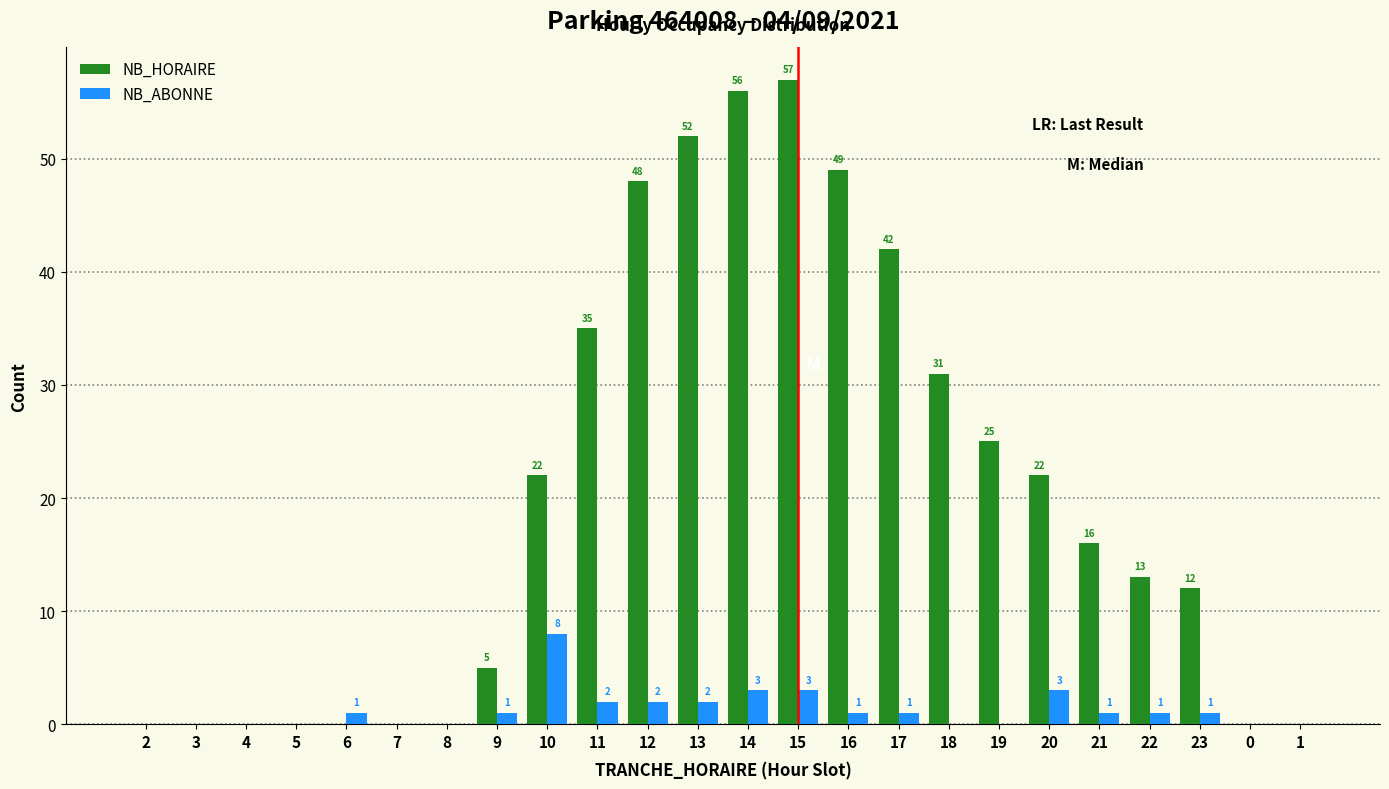

Reading left to right, transcribe all the data shown in this chart.

NB_HORAIRE: 2=0	3=0	4=0	5=0	6=0	7=0	8=0	9=5	10=22	11=35	12=48	13=52	14=56	15=57	16=49	17=42	18=31	19=25	20=22	21=16	22=13	23=12	0=0	1=0
NB_ABONNE: 2=0	3=0	4=0	5=0	6=1	7=0	8=0	9=1	10=8	11=2	12=2	13=2	14=3	15=3	16=1	17=1	18=0	19=0	20=3	21=1	22=1	23=1	0=0	1=0